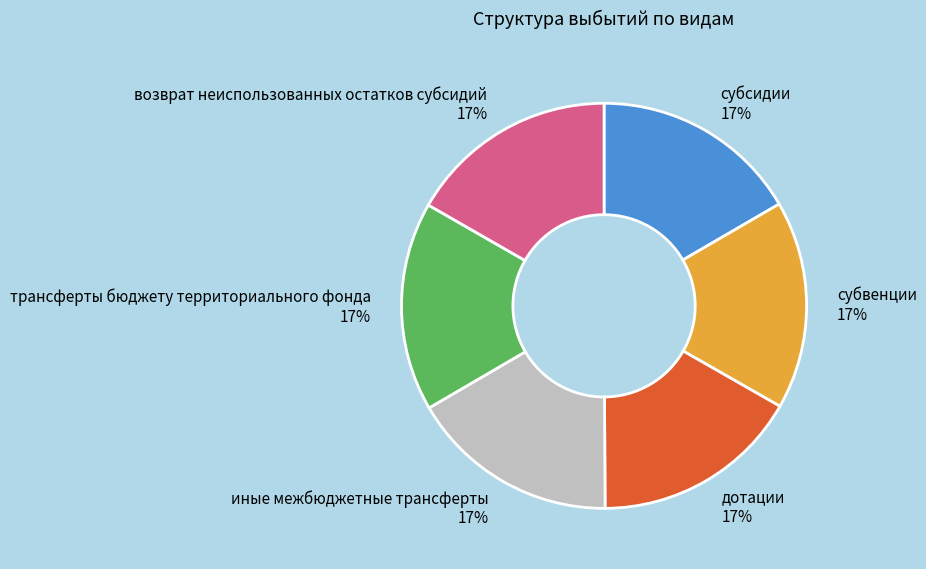

To the nearest percent, what percentage of the pie is субвенции?

17%